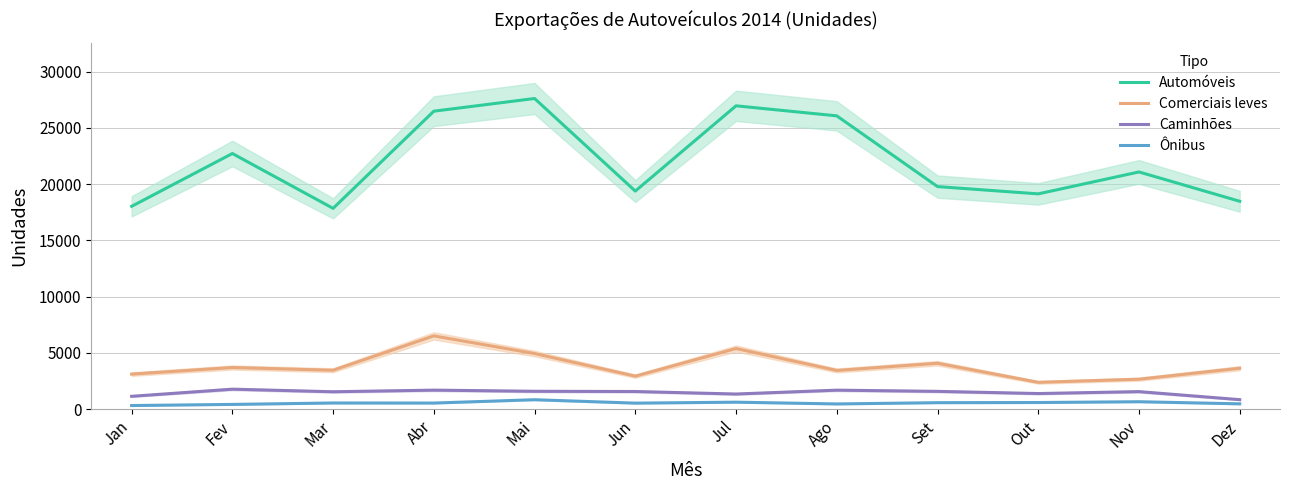

Reading right to left, what are all the values shown in this chart?

Automóveis: Dez=18479	Nov=21085	Out=19137	Set=19784	Ago=26071	Jul=26963	Jun=19384	Mai=27614	Abr=26486	Mar=17849	Fev=22723	Jan=18029
Comerciais leves: Dez=3639	Nov=2664	Out=2386	Set=4080	Ago=3442	Jul=5389	Jun=2934	Mai=4944	Abr=6513	Mar=3460	Fev=3702	Jan=3117
Caminhões: Dez=846	Nov=1560	Out=1389	Set=1583	Ago=1690	Jul=1347	Jun=1570	Mai=1590	Abr=1692	Mar=1548	Fev=1778	Jan=1144
Ônibus: Dez=474	Nov=662	Out=591	Set=577	Ago=465	Jul=622	Jun=537	Mai=840	Abr=544	Mar=550	Fev=423	Jan=323